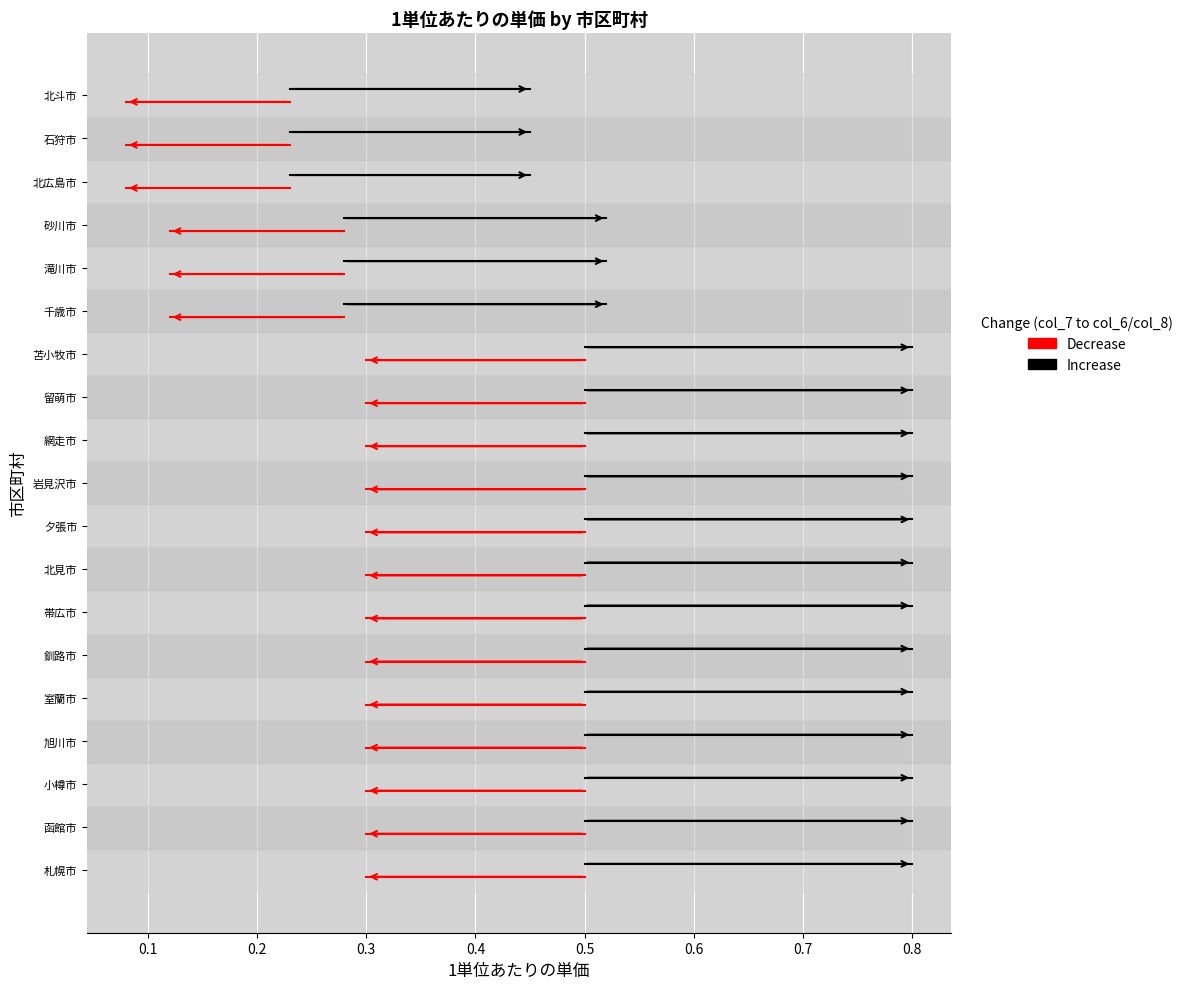

List the series in order of their peak value, lowest first.

Decrease, Increase